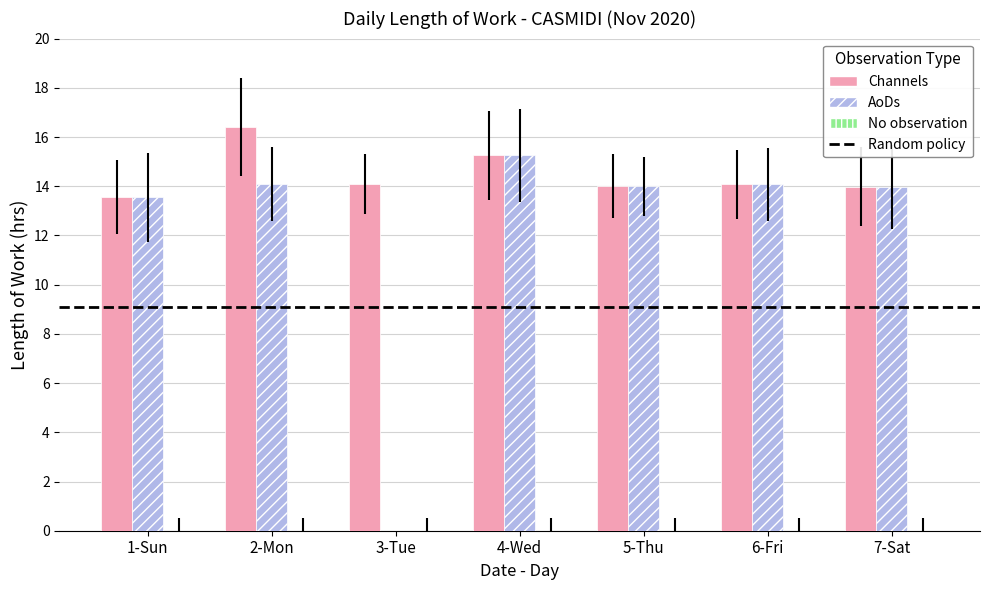

At which label does Channels first exceed 14?

2-Mon